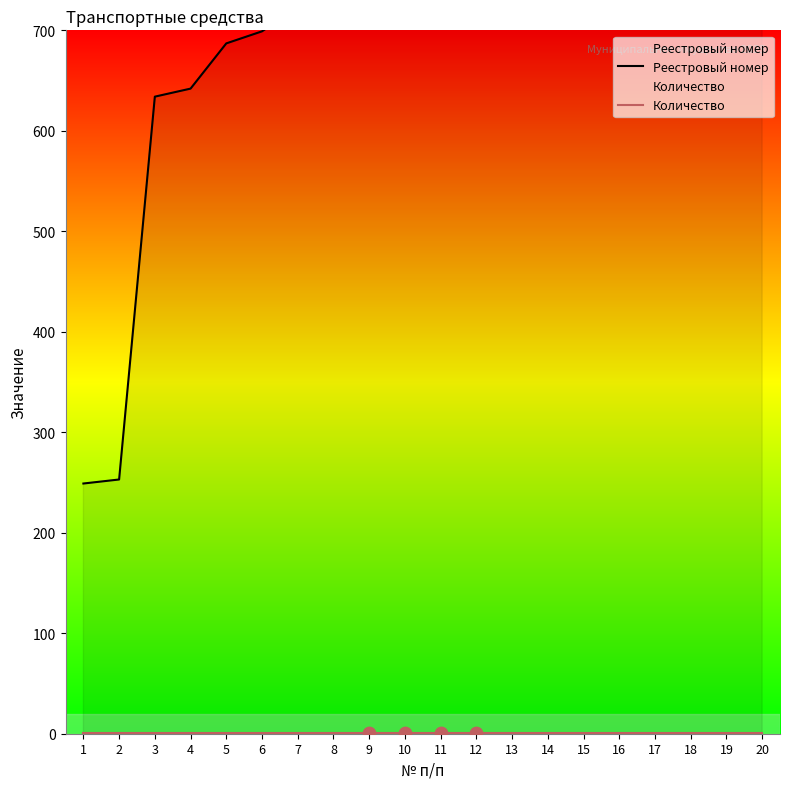

Which series contains the lowest Y value?

Количество